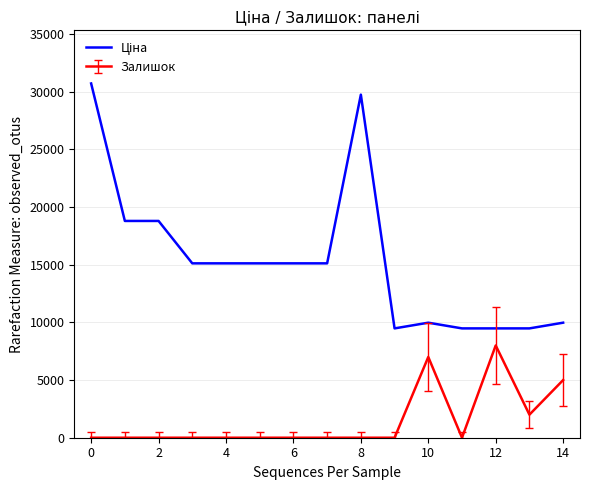

What is the greatest value displayed?

30717.1